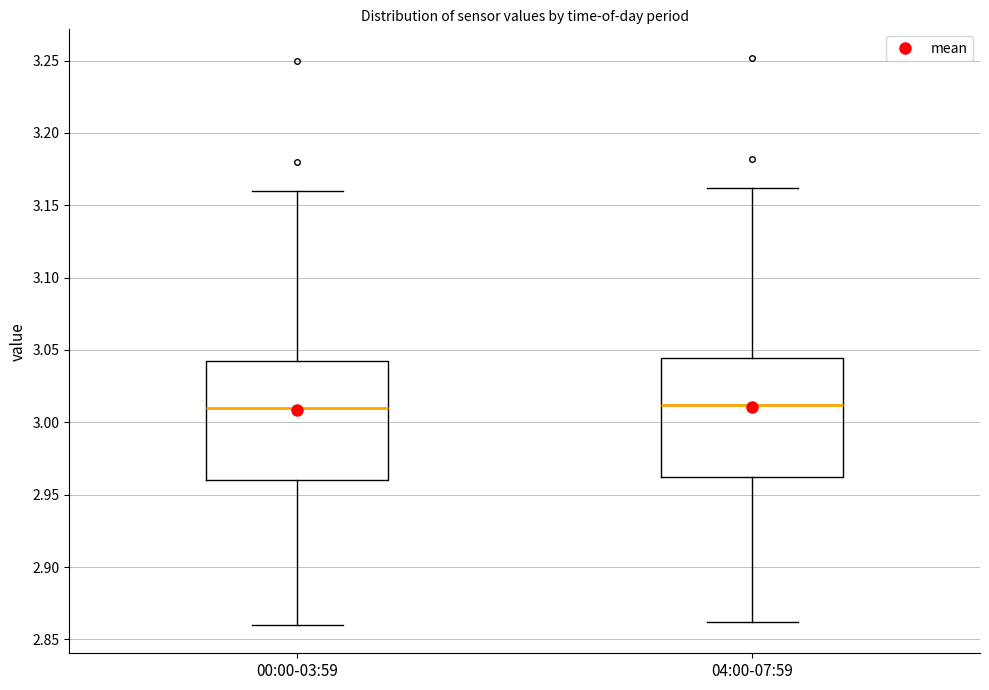

Reading left to right, read every box against the y-axis: the position of its median line, the range the box covers, and the ends of its whiskers. The values are not printed on the chart, so give them approximately, as read against the axis.

00:00-03:59: median 3.010, box 2.960 to 3.045, whiskers 2.860 to 3.160
04:00-07:59: median 3.010, box 2.960 to 3.045, whiskers 2.860 to 3.160